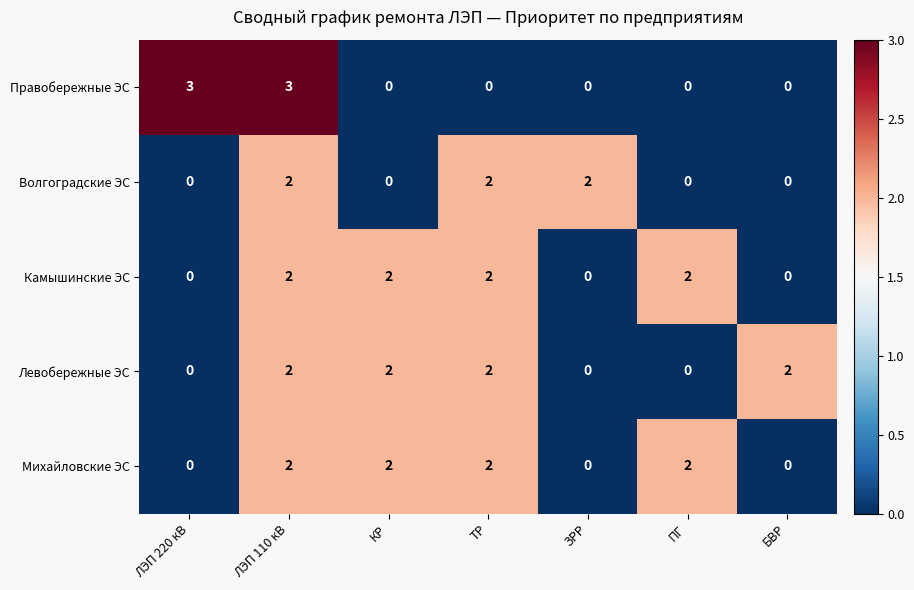

What is the spread (max minus min) of values at ТР?

2